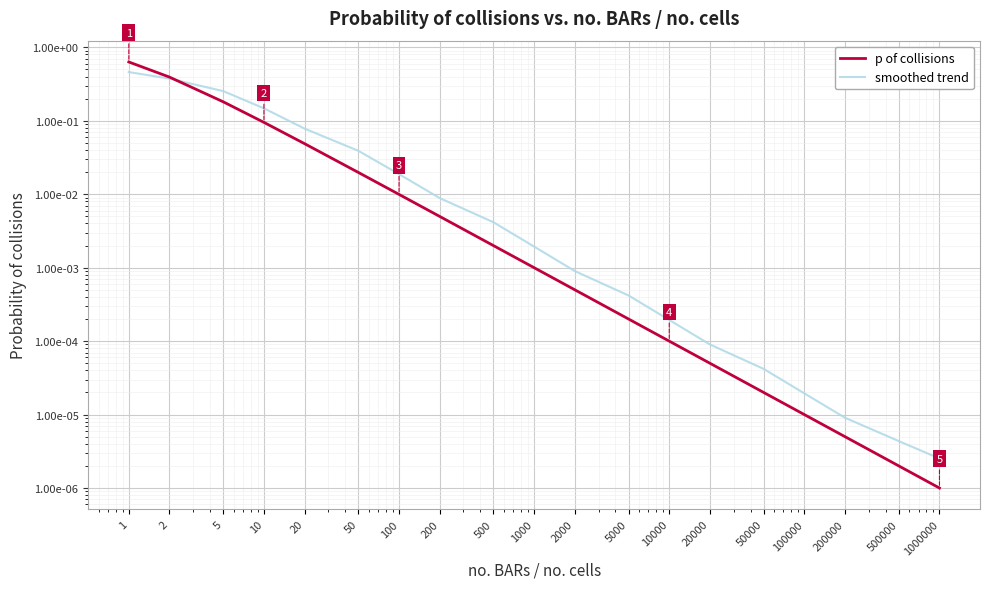

What are all the series names shown in the legend?

p of collisions, smoothed trend